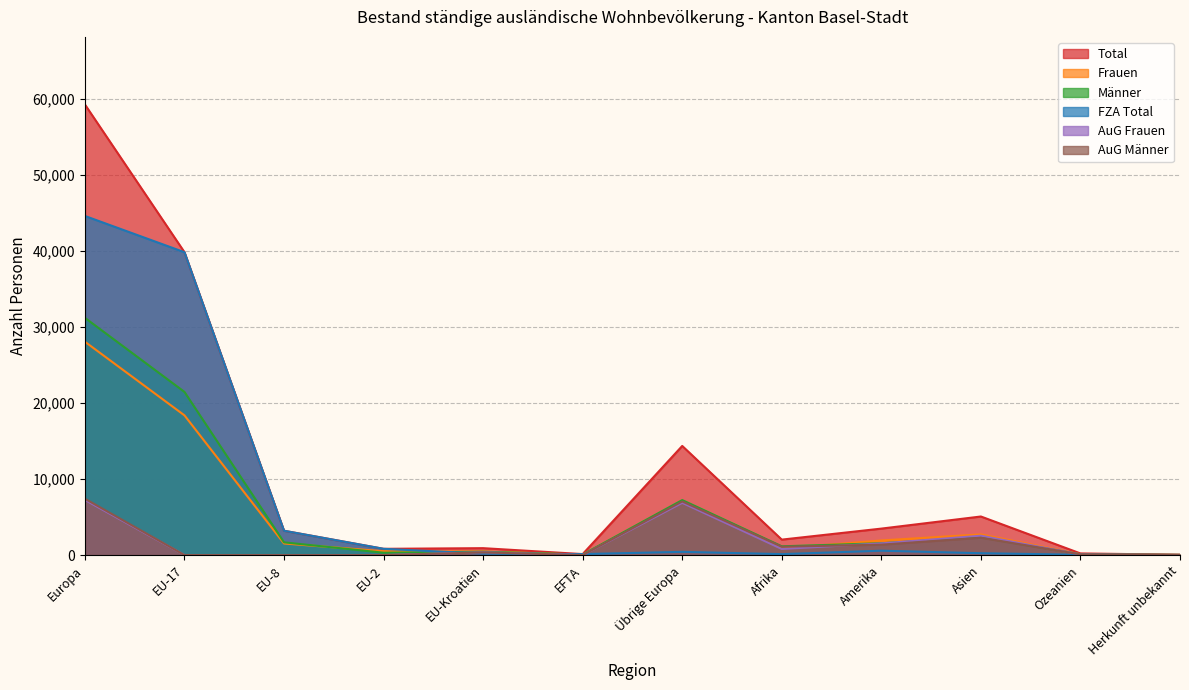

Where is AuG Männer nearest to the value 3704?

Asien